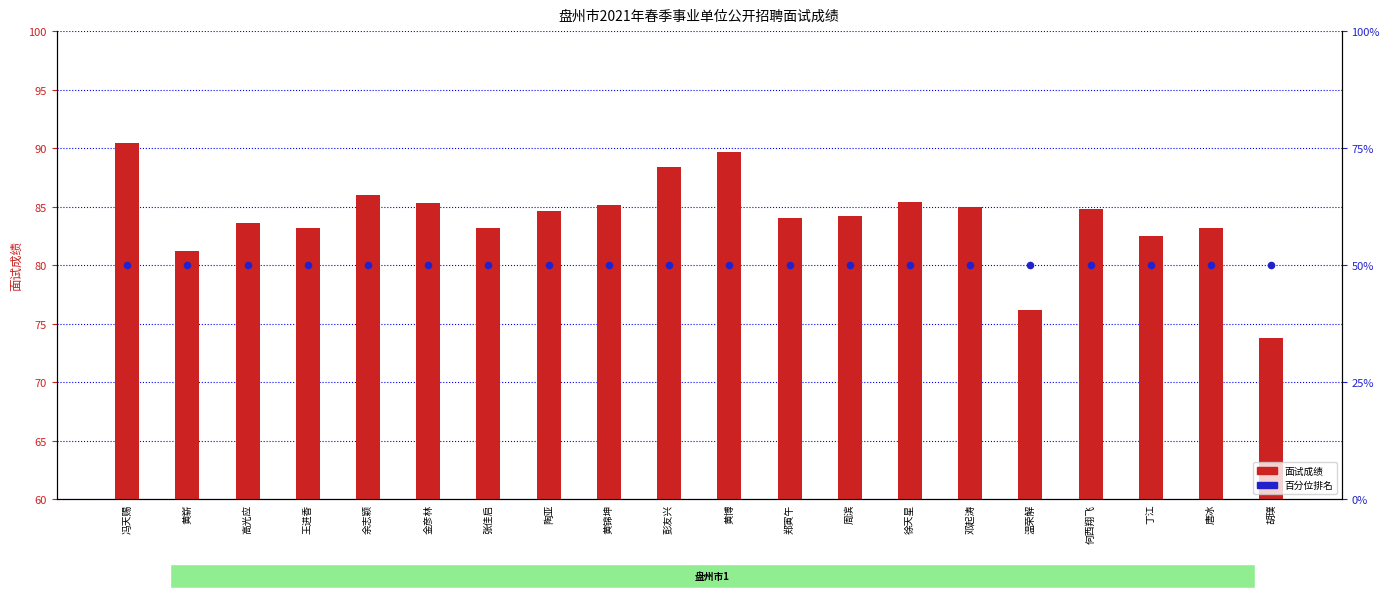

What are all the series names shown in the legend?

面试成绩, 百分位排名